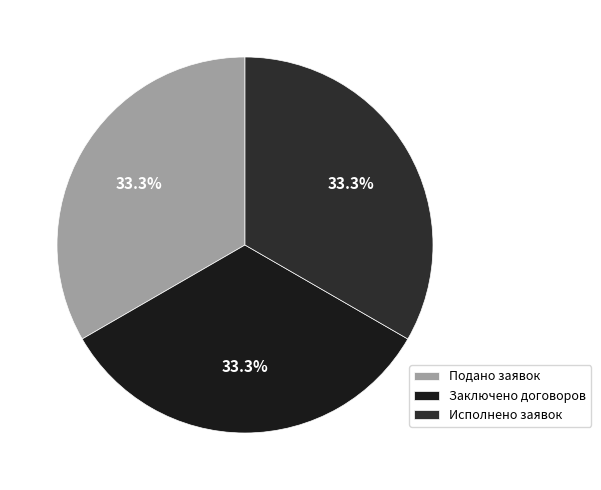

Does Исполнено заявок represent more than half of the total?

No